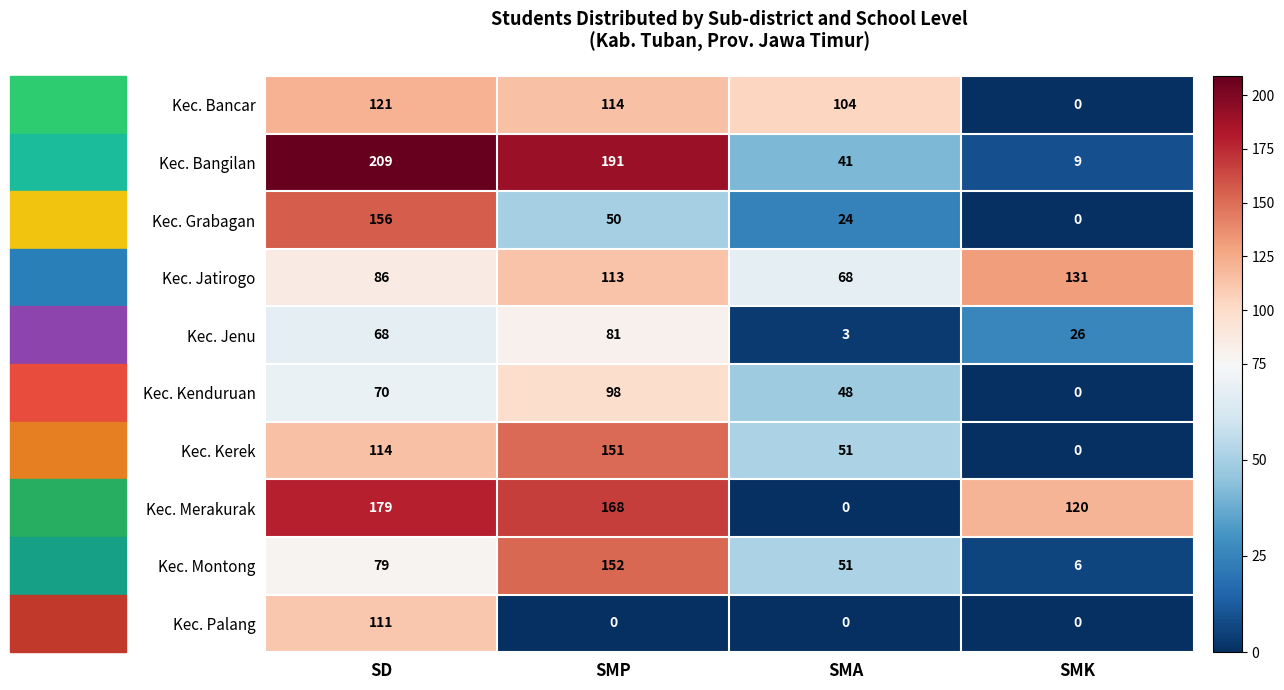

What is the maximum value for Kec. Jenu?

81